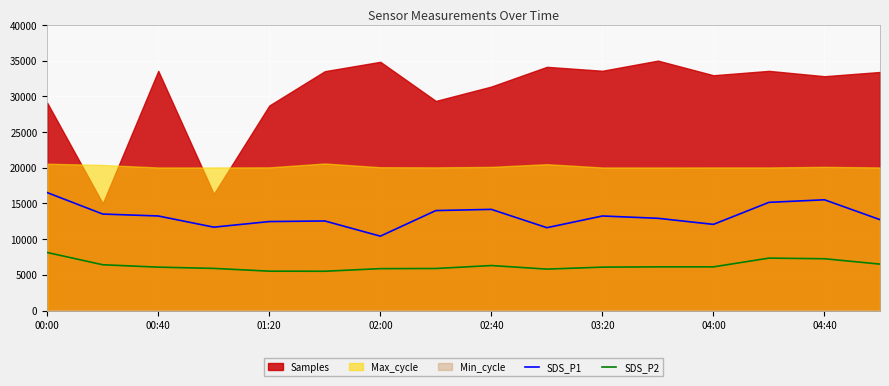

What is the highest value of the SDS_P2 series?

8125